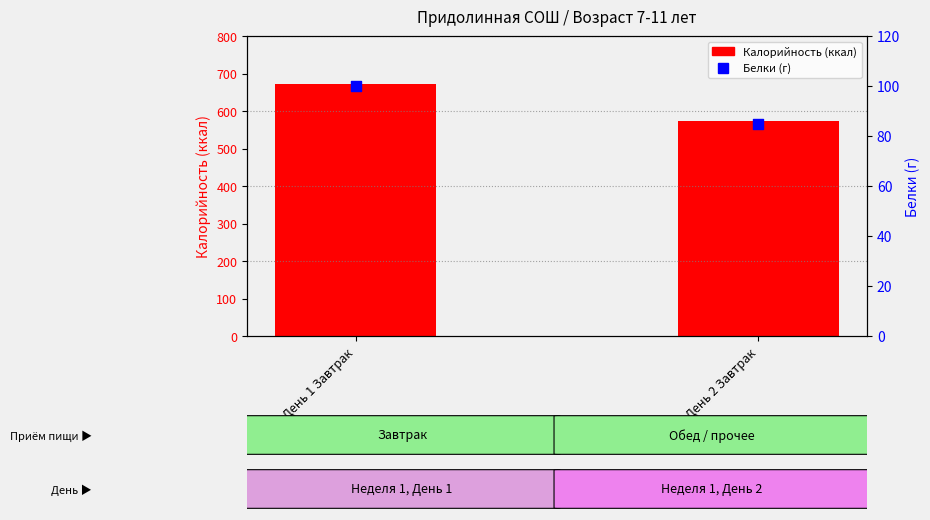

Which series has the widest spread of Y values?

Калорийность (ккал)